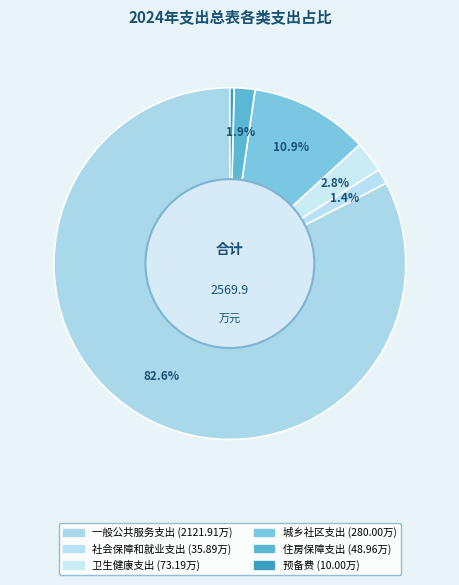

How many segments does this pie chart have?

6